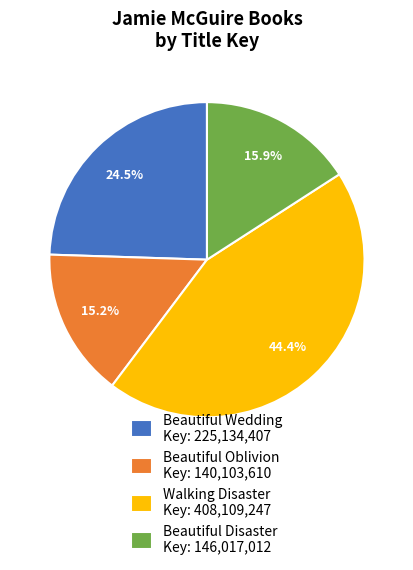

Does any single category account for the majority?

No